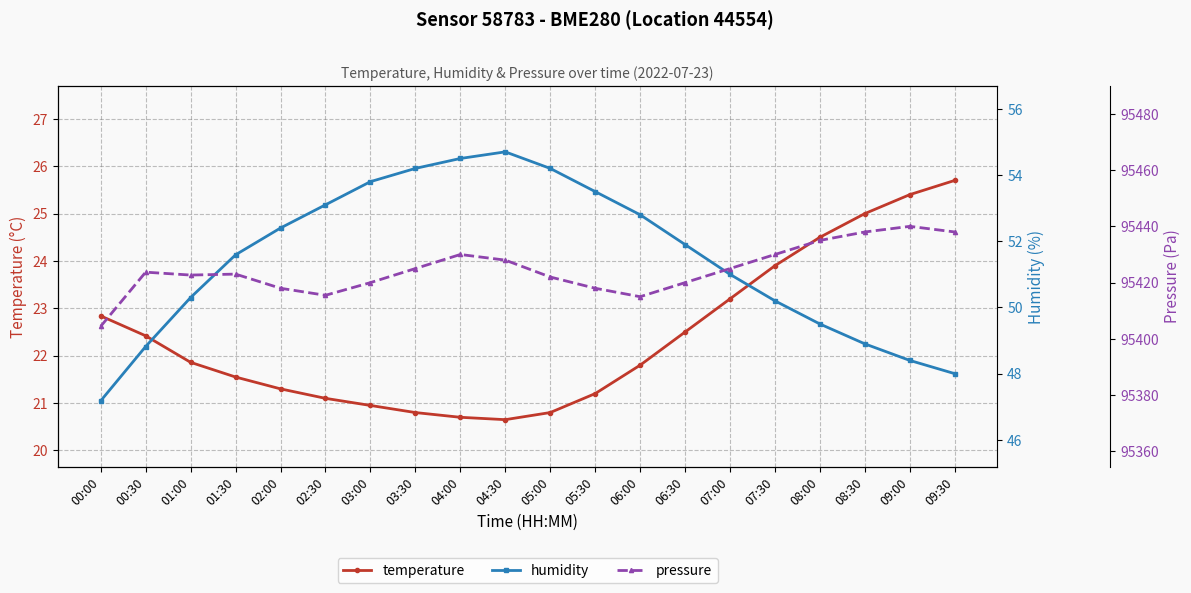

Where does the temperature series first go above 21?

00:00